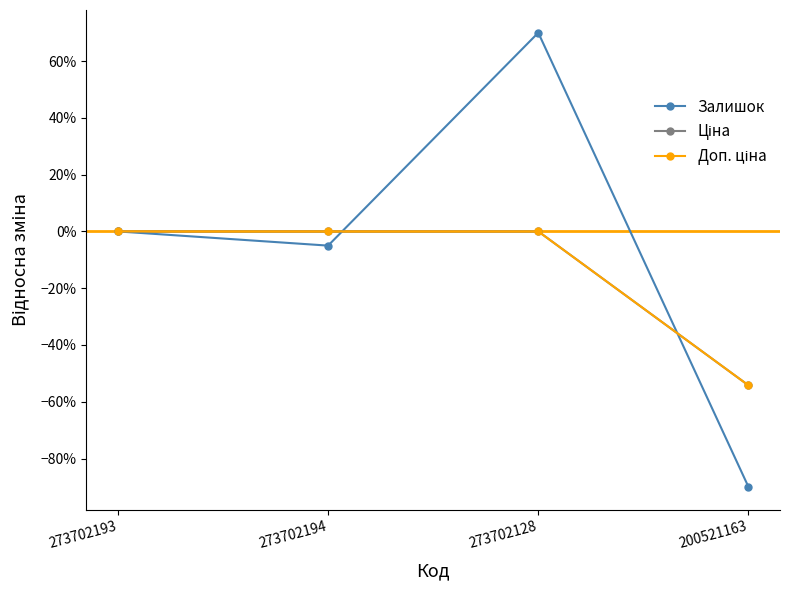

Which series has the largest total across all categories?

Залишок